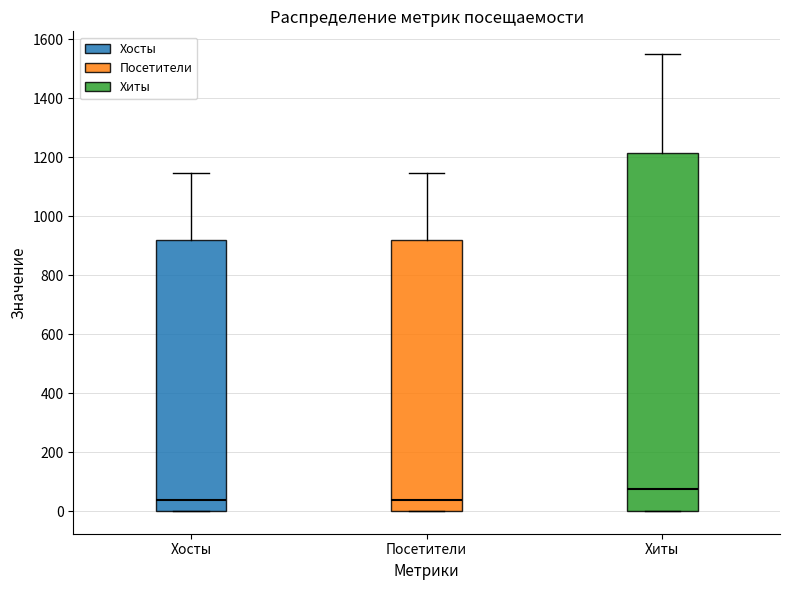

Reading left to right, transcribe this box plot: for each box, give where its median line is, the range the box spans, and where its two whiskers end, as read against the y-axis. The values are not printed on the chart, so give them approximately, as read against the axis.

Хосты: median 40, box 0 to 920, whiskers 0 to 1140
Посетители: median 40, box 0 to 920, whiskers 0 to 1140
Хиты: median 80, box 0 to 1220, whiskers 0 to 1560